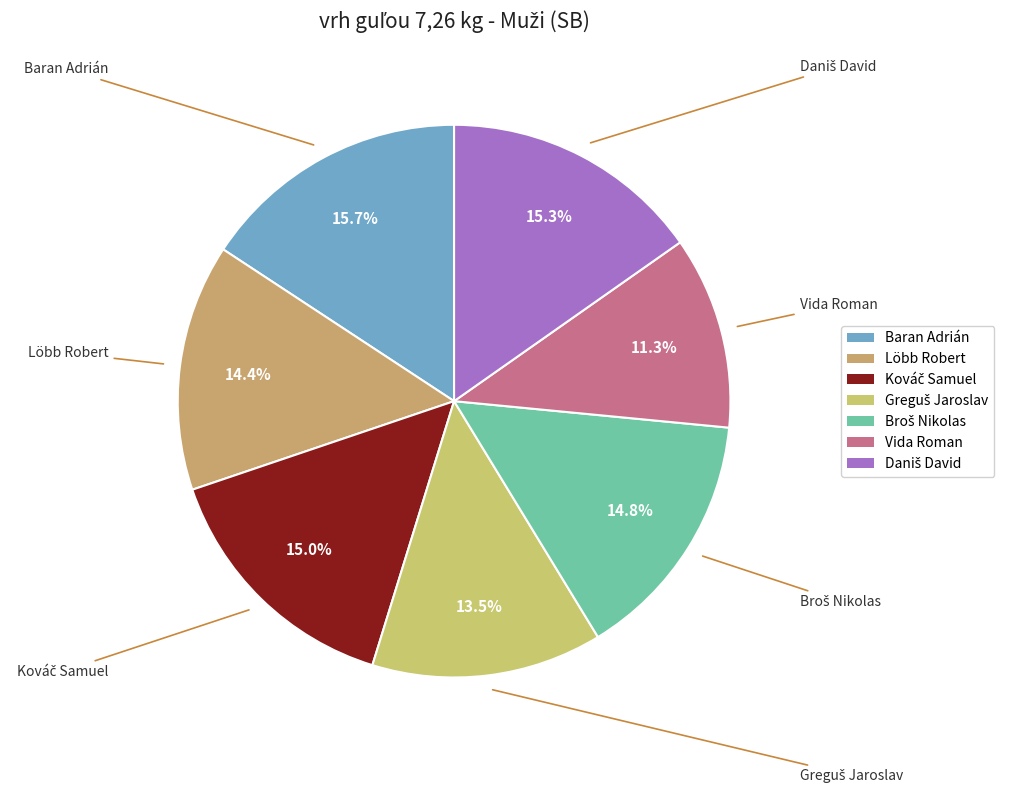

True or false: Baran Adrián accounts for 24% of the total.

False